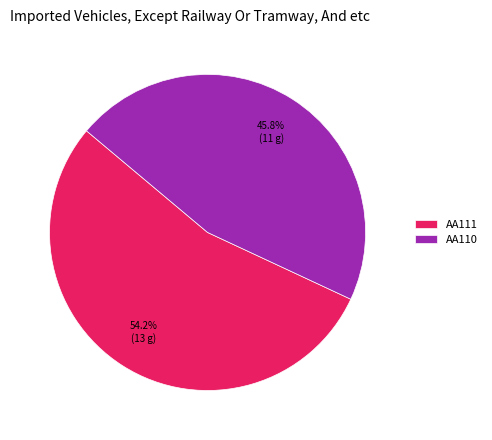

What portion of the pie excludes AA111?

45.8%